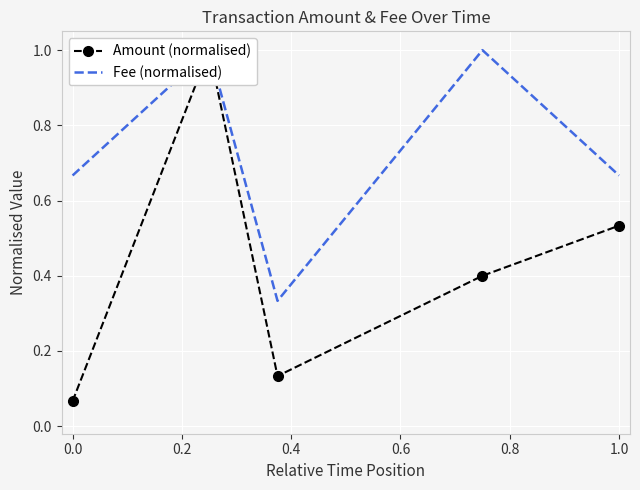

List the series in order of their overall mean, lowest first.

Amount (normalised), Fee (normalised)